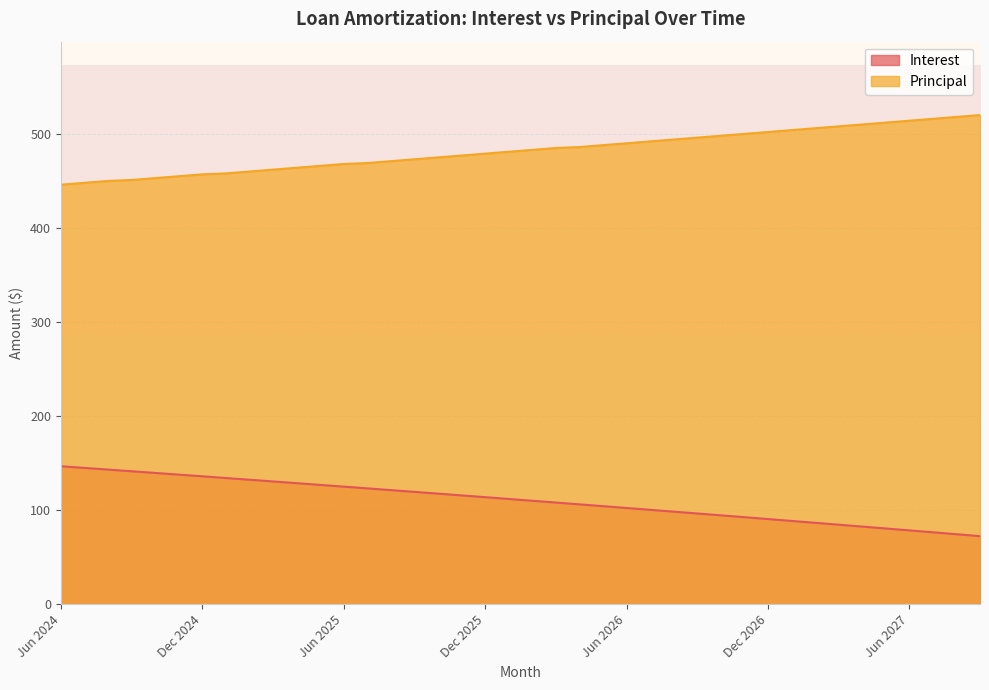

The value of Principal at Jun 2025 is 160.0. True or false?

False